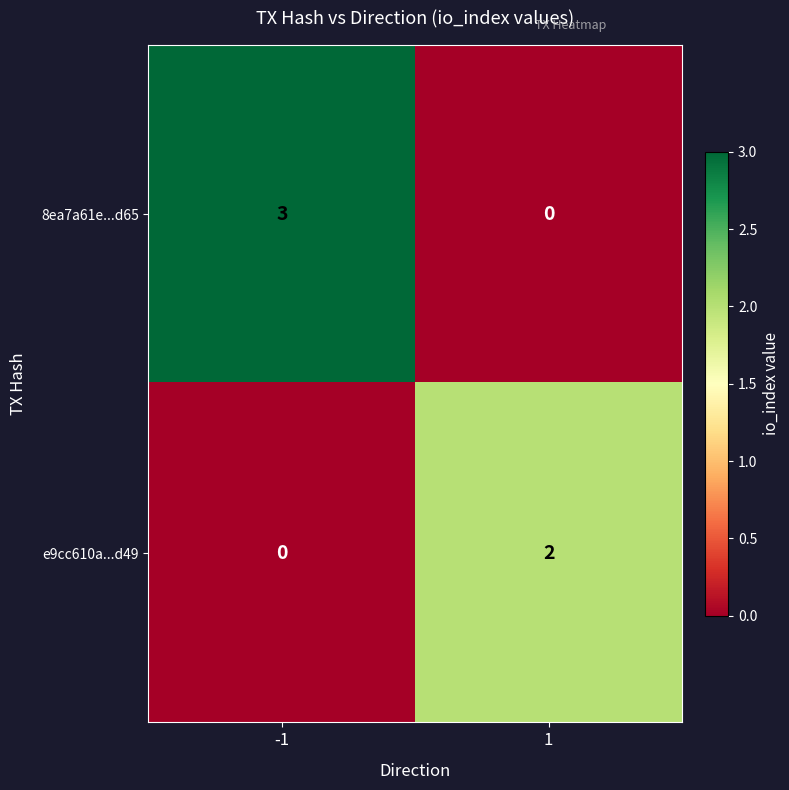

What is the difference between the 8ea7a61e...d65 values at 1 and -1?

3